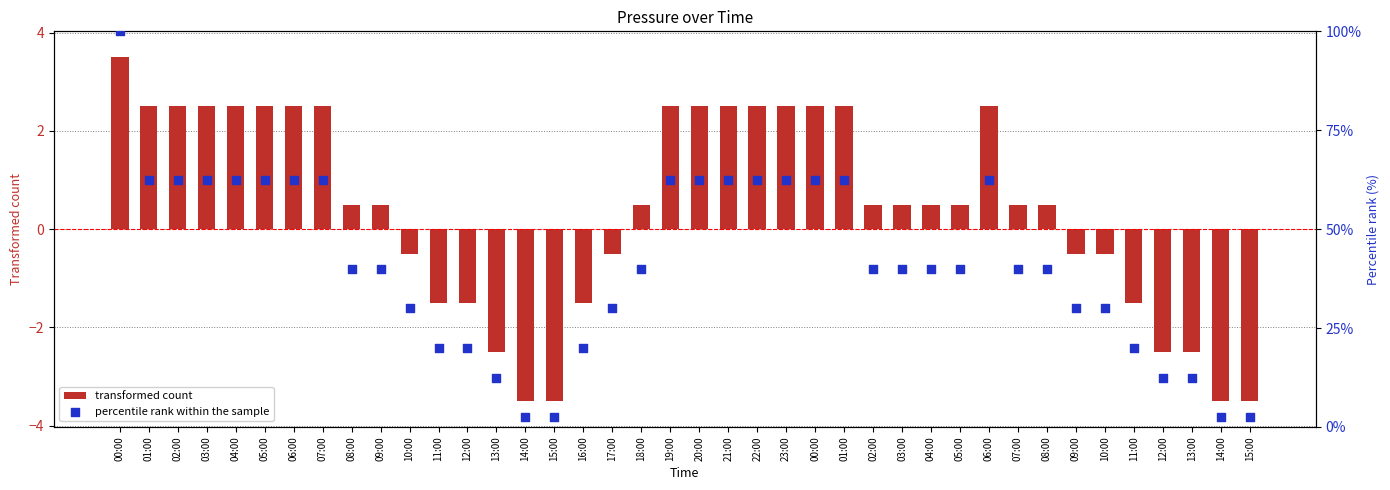

What are all the series names shown in the legend?

transformed count, percentile rank within the sample